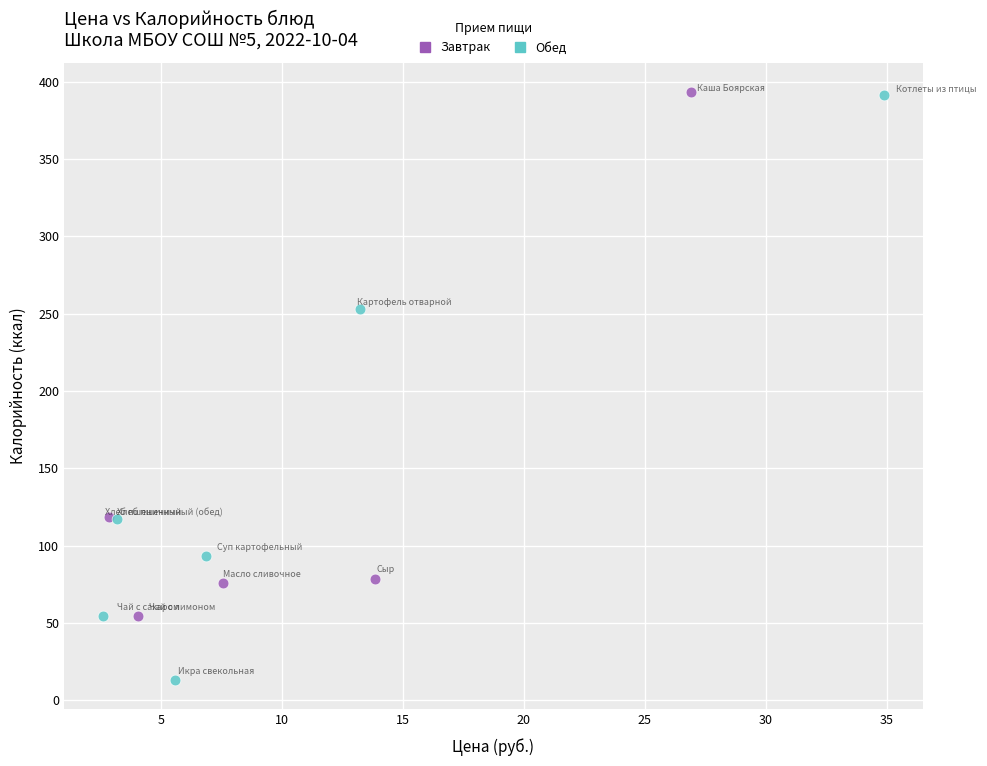

Which series reaches the minimum Y coordinate?

Обед